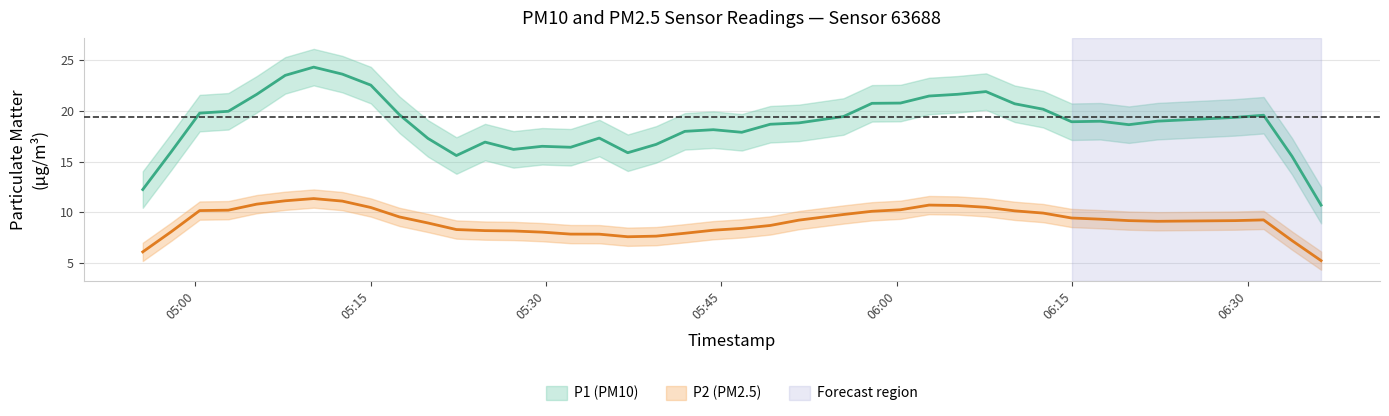

True or false: P1 and P2 cross at least once.

False